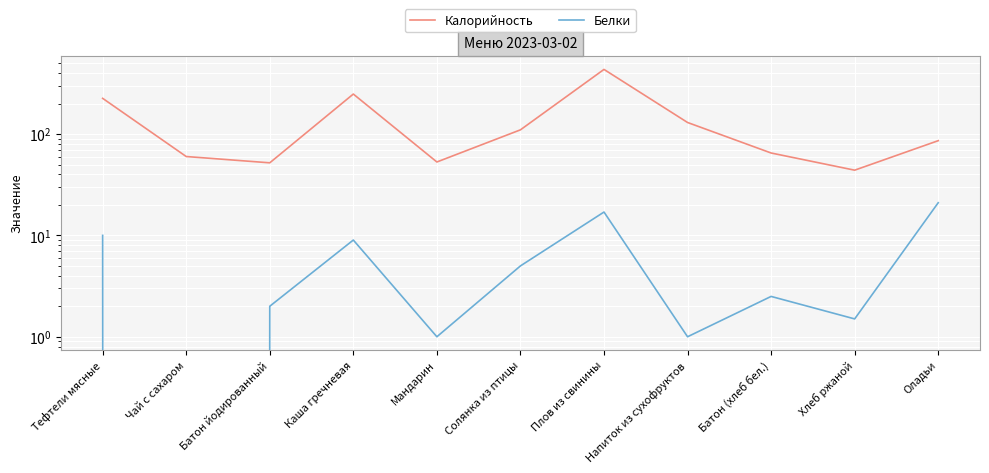

List the series in order of their overall mean, highest first.

Калорийность, Белки